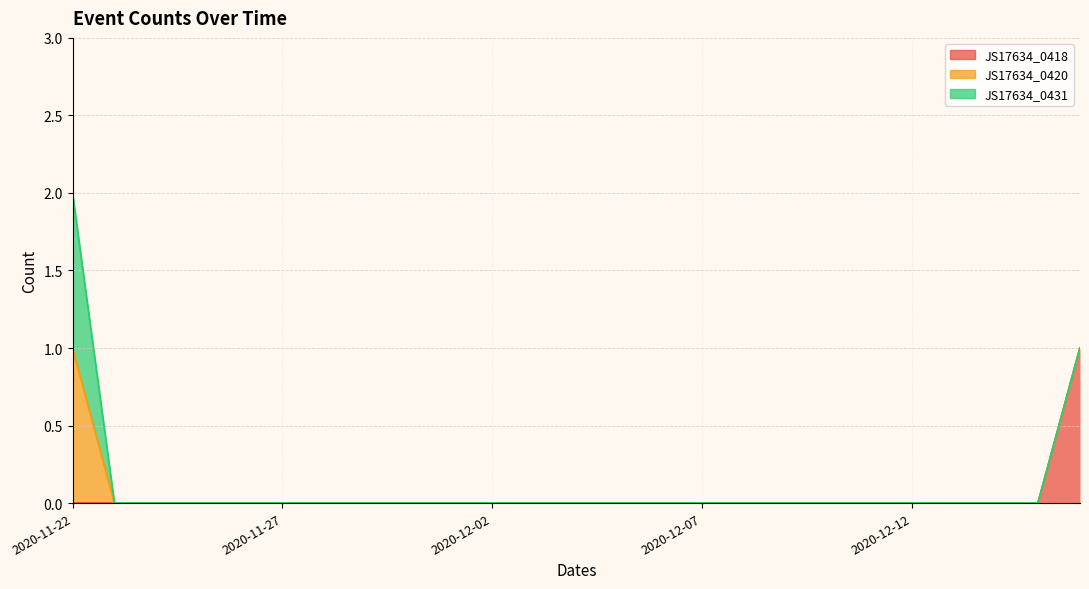

Reading right to left, list all the values displayed in this chart.

JS17634_0418: 2020-12-16=1	2020-12-15=0	2020-12-14=0	2020-12-13=0	2020-12-12=0	2020-12-11=0	2020-12-10=0	2020-12-09=0	2020-12-08=0	2020-12-07=0	2020-12-06=0	2020-12-05=0	2020-12-04=0	2020-12-03=0	2020-12-02=0	2020-12-01=0	2020-11-30=0	2020-11-29=0	2020-11-28=0	2020-11-27=0	2020-11-26=0	2020-11-25=0	2020-11-24=0	2020-11-23=0	2020-11-22=0
JS17634_0420: 2020-12-16=0	2020-12-15=0	2020-12-14=0	2020-12-13=0	2020-12-12=0	2020-12-11=0	2020-12-10=0	2020-12-09=0	2020-12-08=0	2020-12-07=0	2020-12-06=0	2020-12-05=0	2020-12-04=0	2020-12-03=0	2020-12-02=0	2020-12-01=0	2020-11-30=0	2020-11-29=0	2020-11-28=0	2020-11-27=0	2020-11-26=0	2020-11-25=0	2020-11-24=0	2020-11-23=0	2020-11-22=1
JS17634_0431: 2020-12-16=0	2020-12-15=0	2020-12-14=0	2020-12-13=0	2020-12-12=0	2020-12-11=0	2020-12-10=0	2020-12-09=0	2020-12-08=0	2020-12-07=0	2020-12-06=0	2020-12-05=0	2020-12-04=0	2020-12-03=0	2020-12-02=0	2020-12-01=0	2020-11-30=0	2020-11-29=0	2020-11-28=0	2020-11-27=0	2020-11-26=0	2020-11-25=0	2020-11-24=0	2020-11-23=0	2020-11-22=1